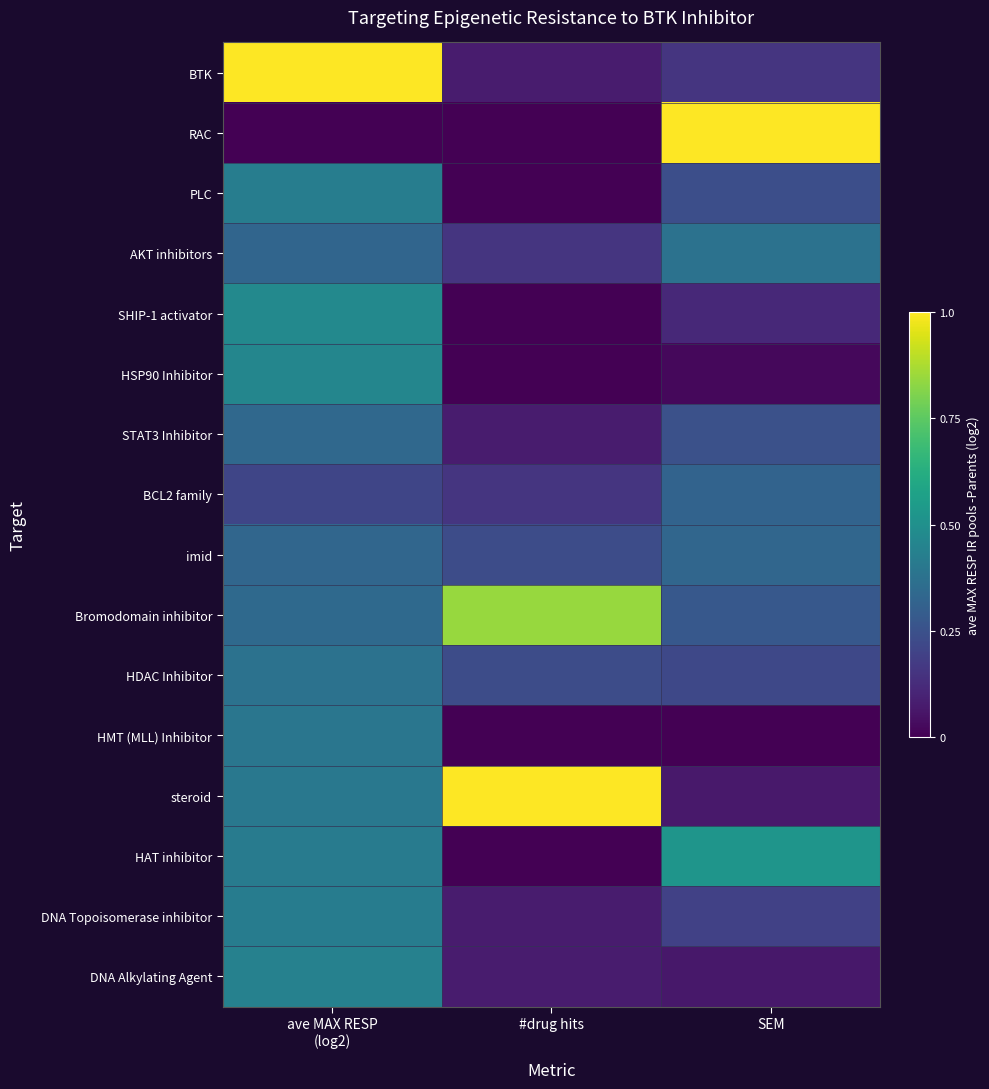

At how many categories does at least one series exceed 0?

3